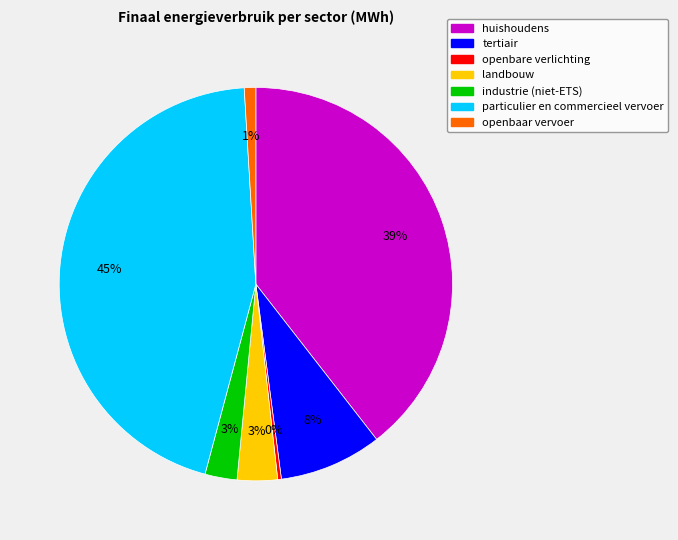

Combined, do huishoudens and openbaar vervoer account for over 50%?

No